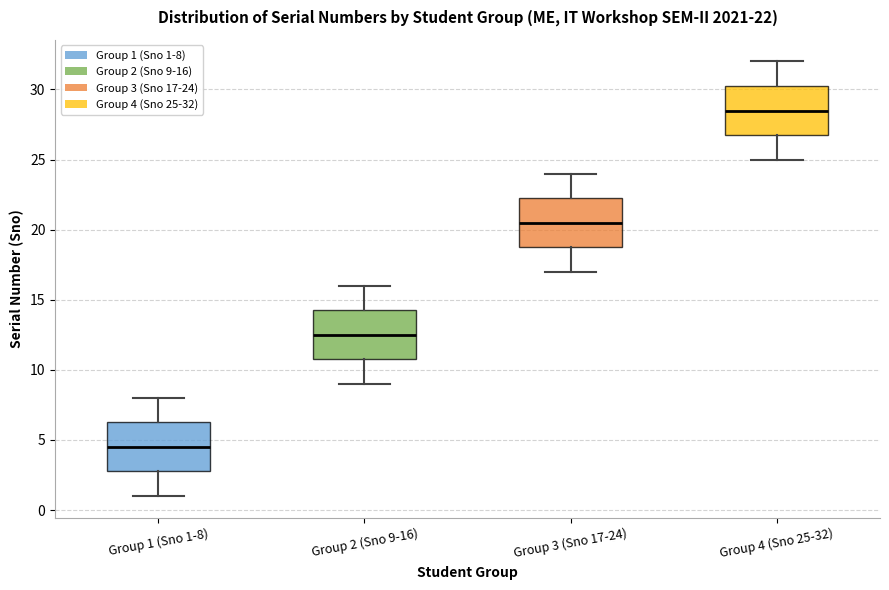

Which box's median line is the lowest?

Group 1 (Sno 1-8)